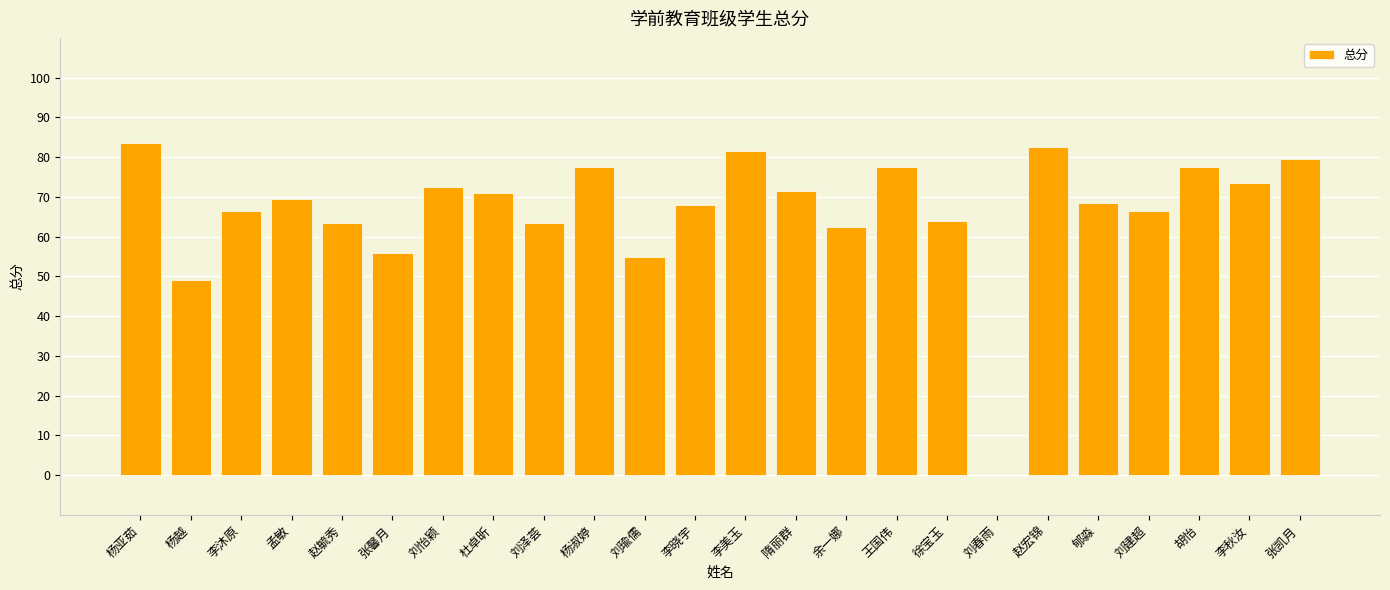

Which category has the highest value across all series?

杨亚茹